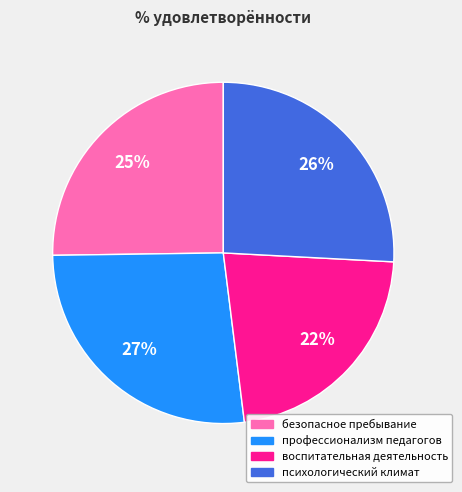

To the nearest percent, what is the average slice percentage?

25%